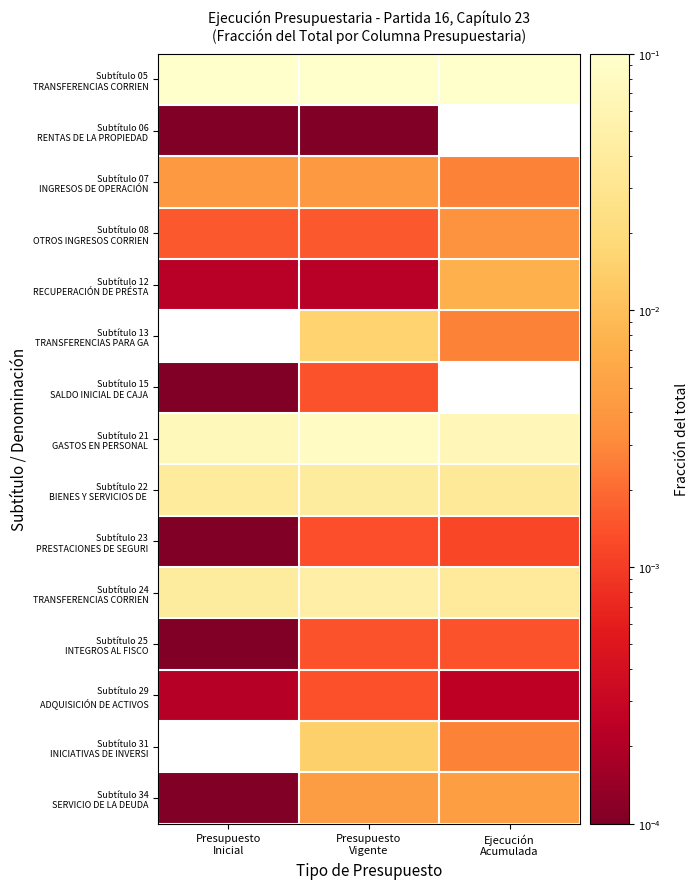

The value of Subtítulo 12 RECUPERACIÓN DE PRÉSTA at Ejecución Acumulada is 0.0. True or false?

False